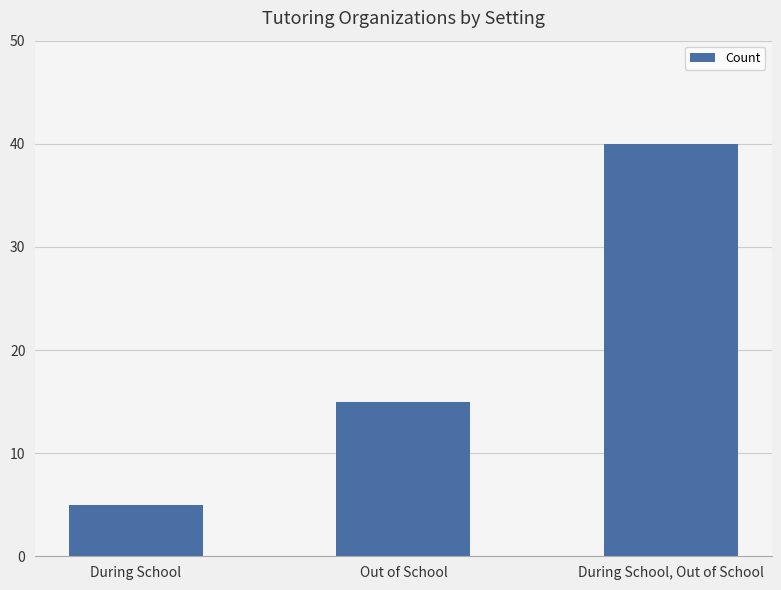

Which category has the highest value across all series?

During School, Out of School